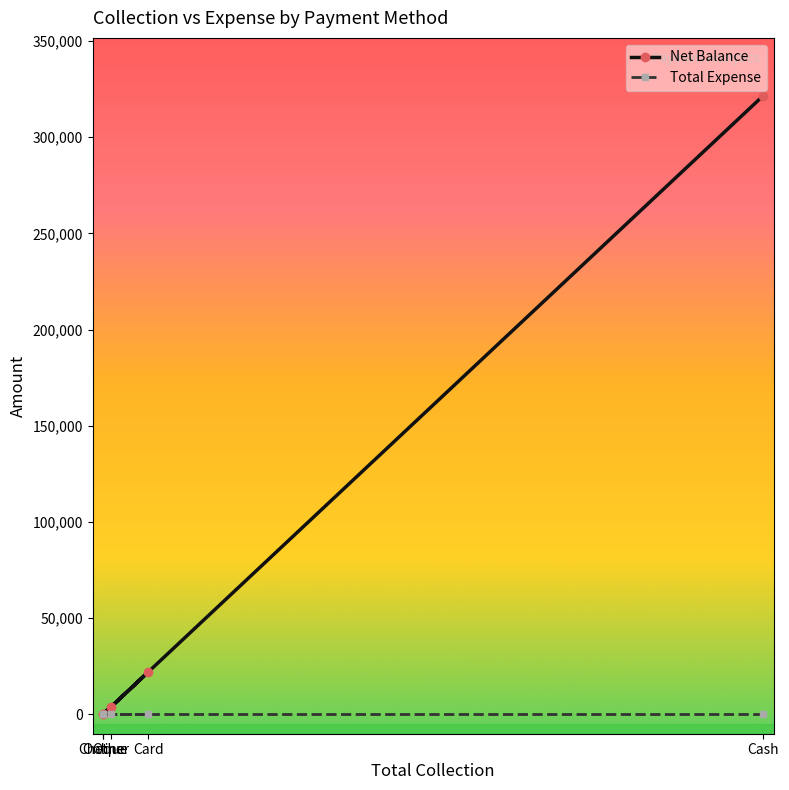

Which series changed the most between Cheque and Other?

Net Balance